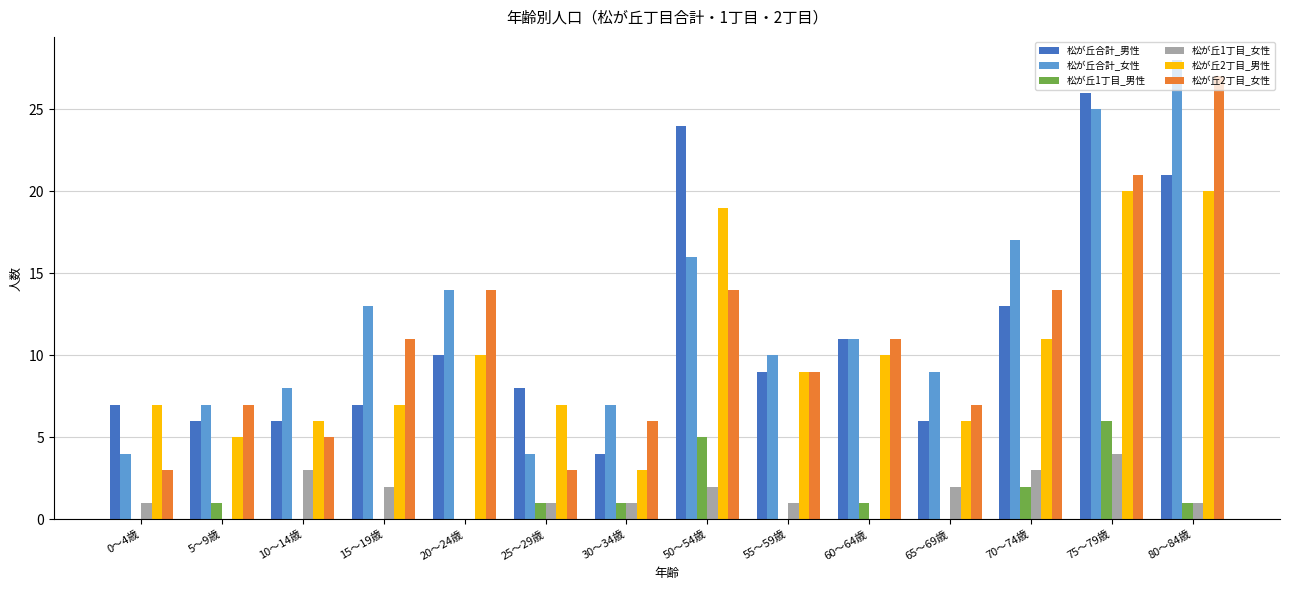

What is the maximum value for 松が丘合計_男性?

26